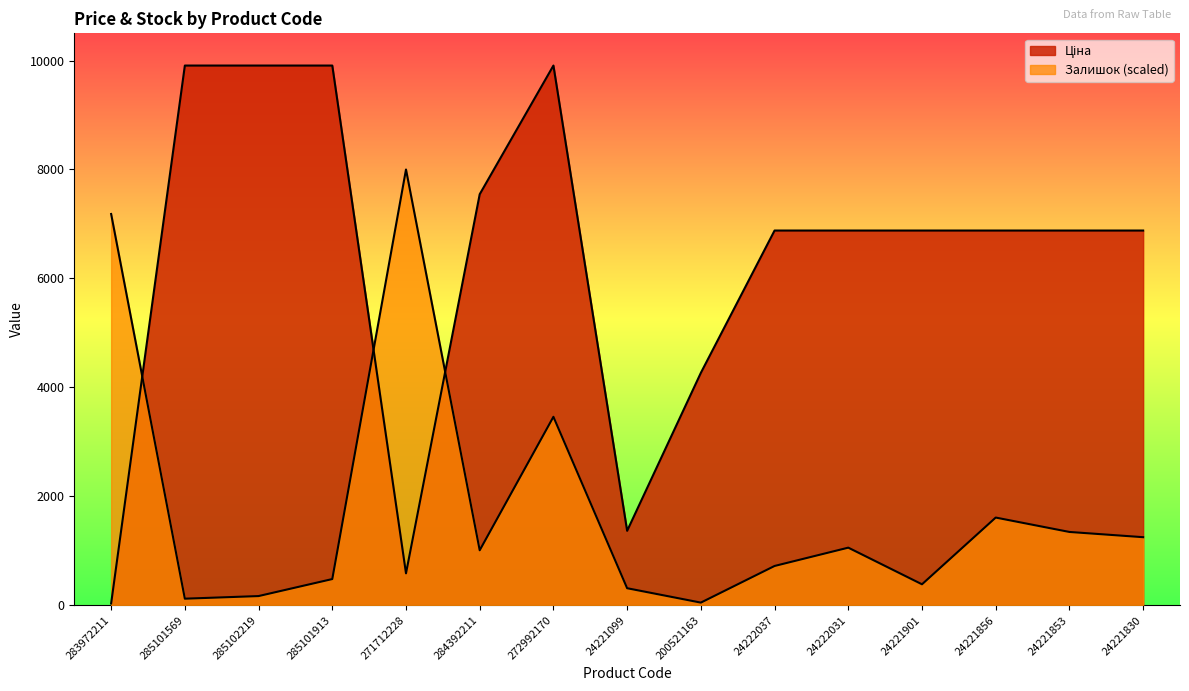

At which category is the sum across all series the highest?

272992170